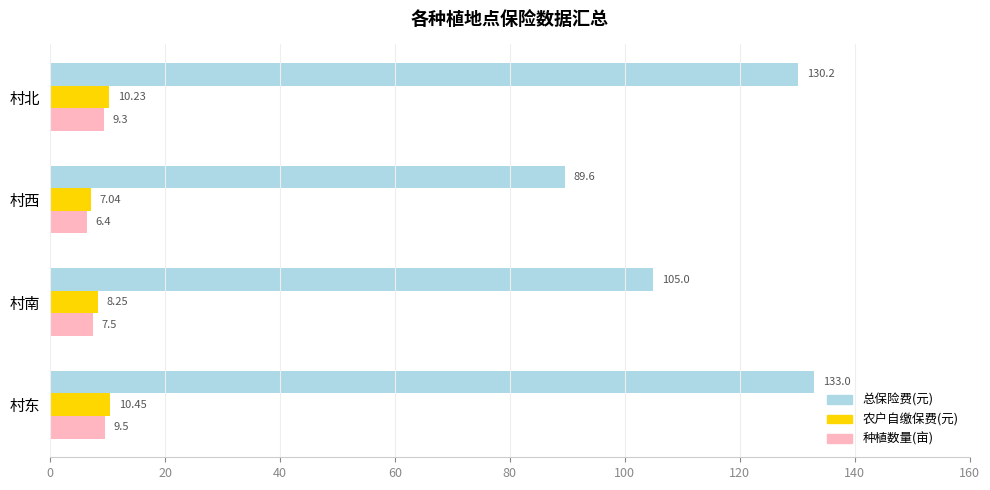

Between 村北 and 村西, which series saw the biggest shift?

总保险费(元)